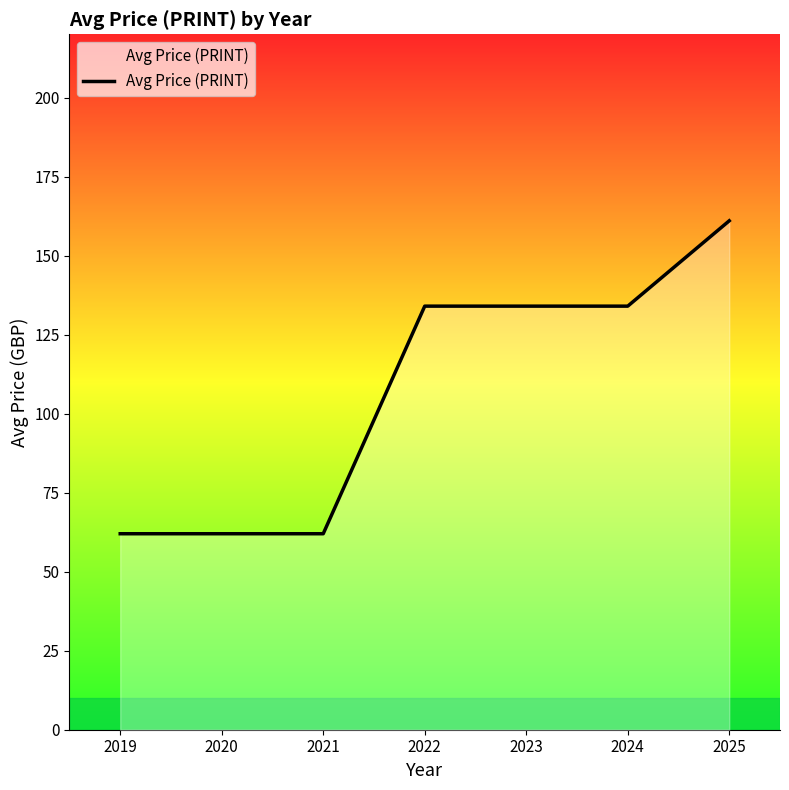

What is the greatest value displayed?

161